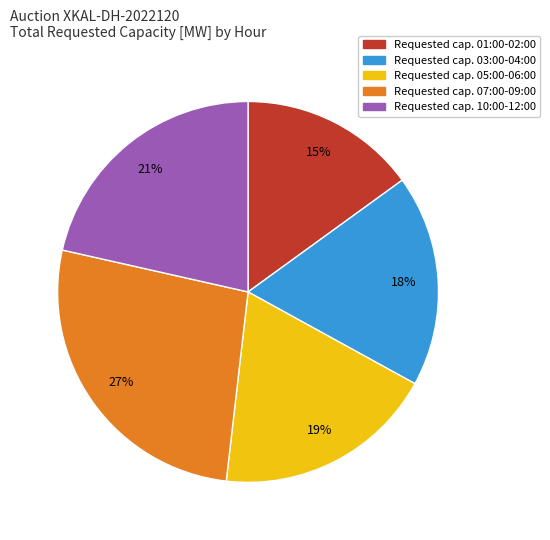

Does any single category account for the majority?

No